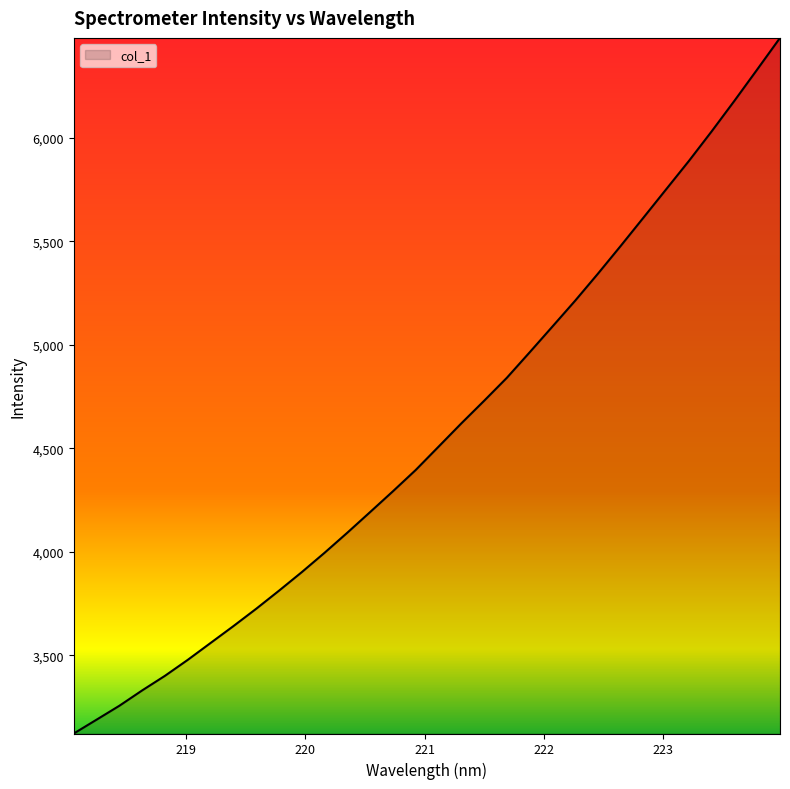

What is the greatest value displayed?

6483.5